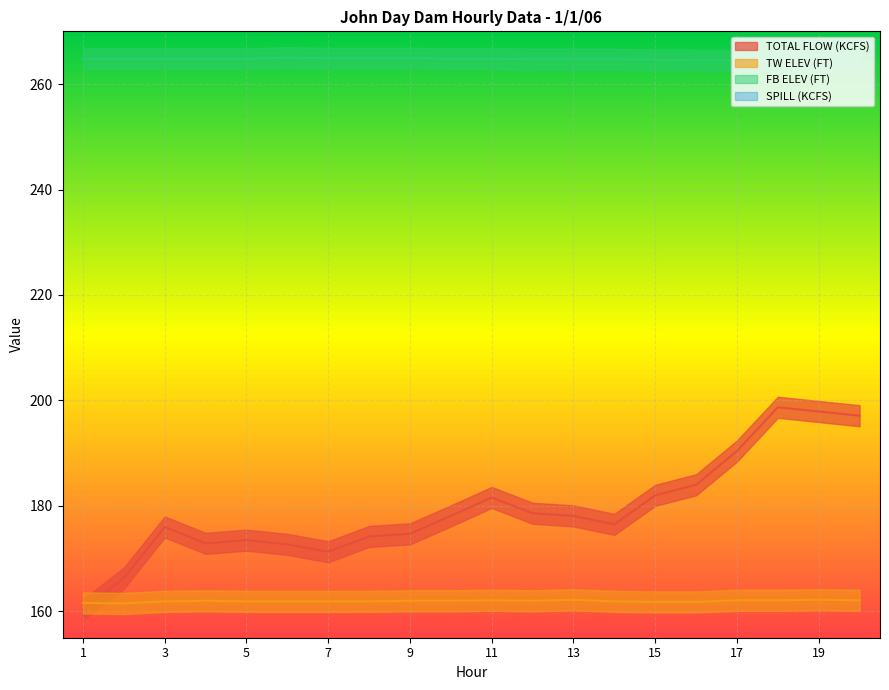

What is the maximum value for TW ELEV (FT)?

162.2